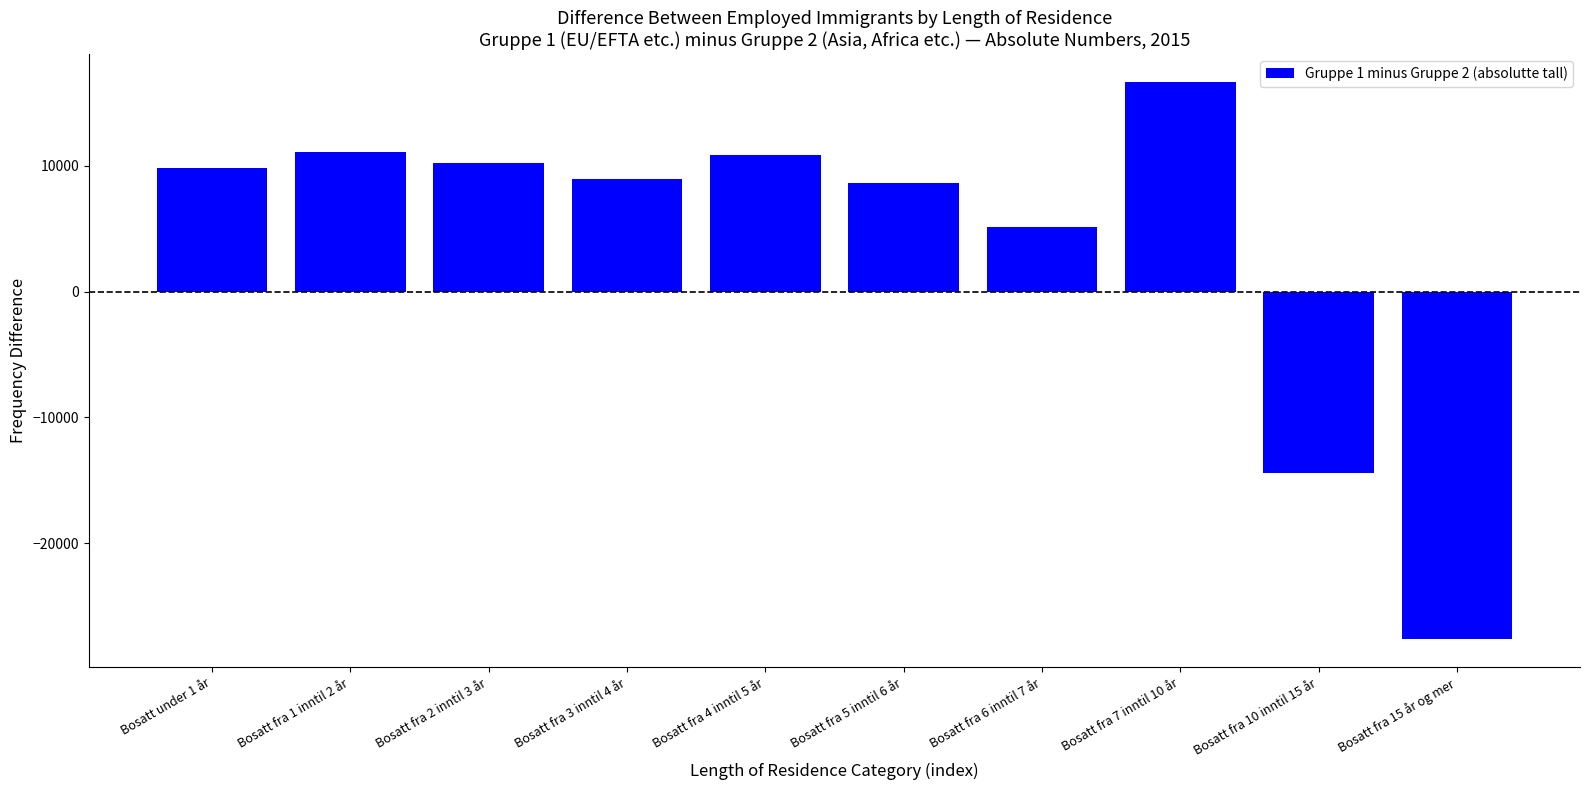

Reading left to right, what are all the values shown in this chart?

Bosatt under 1 år=9845	Bosatt fra 1 inntil 2 år=11090	Bosatt fra 2 inntil 3 år=10244	Bosatt fra 3 inntil 4 år=8996	Bosatt fra 4 inntil 5 år=10847	Bosatt fra 5 inntil 6 år=8674	Bosatt fra 6 inntil 7 år=5166	Bosatt fra 7 inntil 10 år=16687	Bosatt fra 10 inntil 15 år=-14443	Bosatt fra 15 år og mer=-27649